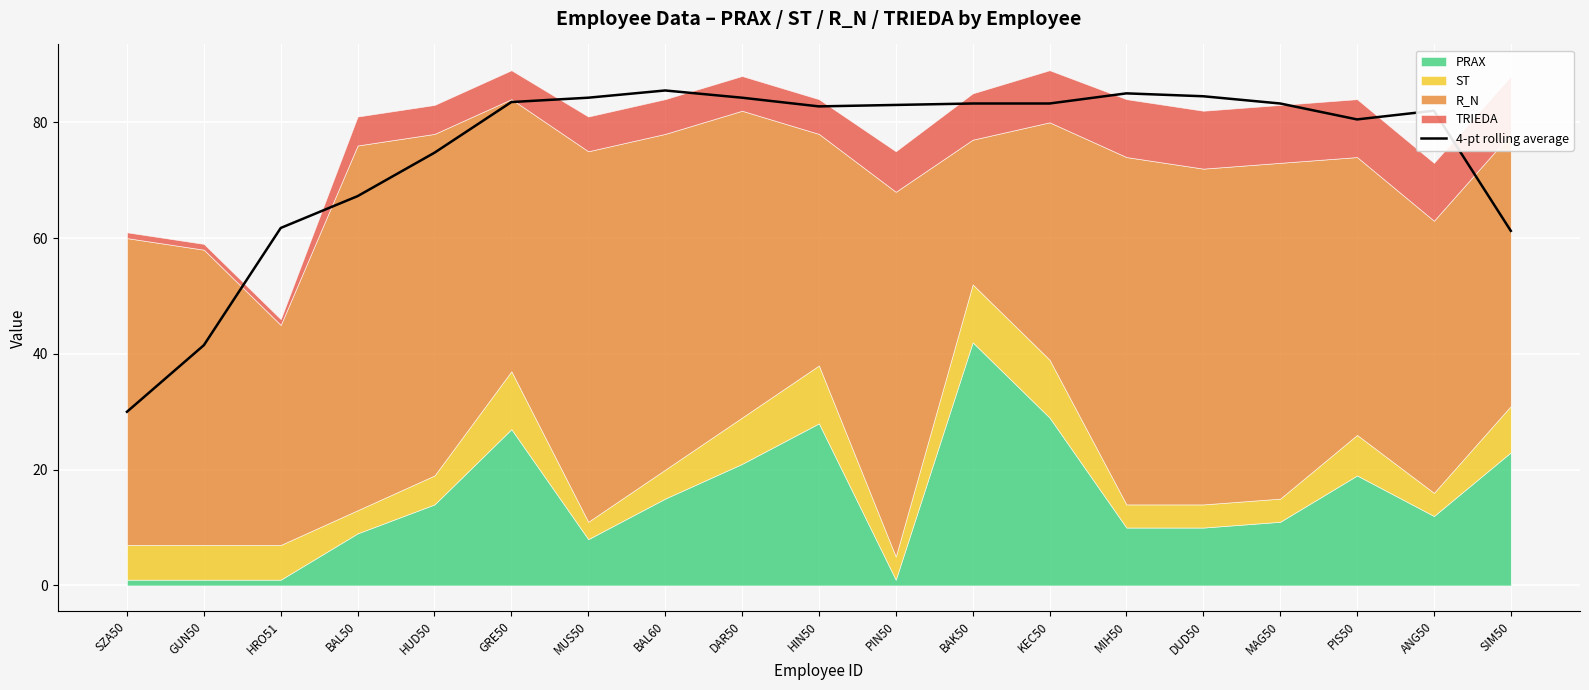

Reading right to left, what are all the values shown in this chart?

61.2	82.0	80.5	83.2	84.5	85.0	83.2	83.2	83.0	82.8	84.2	85.5	84.2	83.5	74.8	67.2	61.8	41.5	30.0